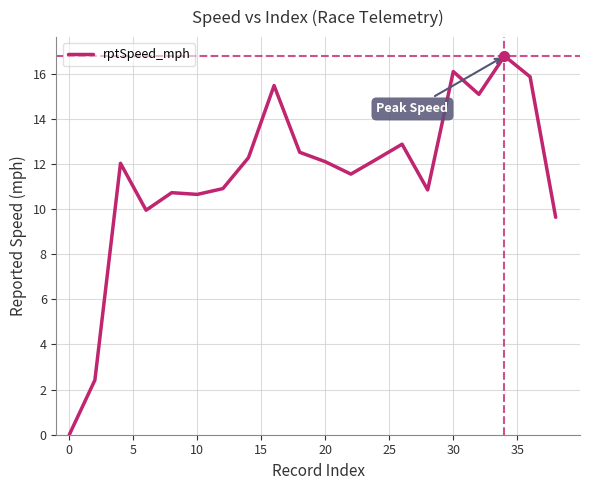

What is the maximum value shown in the chart?

16.8